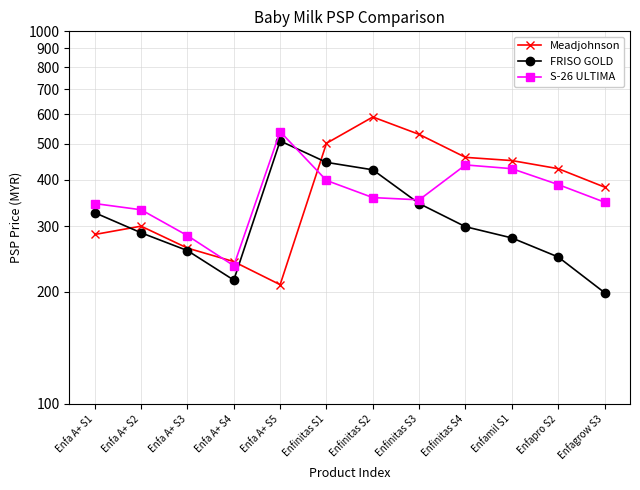

List the series in order of their peak value, highest first.

Meadjohnson, S-26 ULTIMA, FRISO GOLD